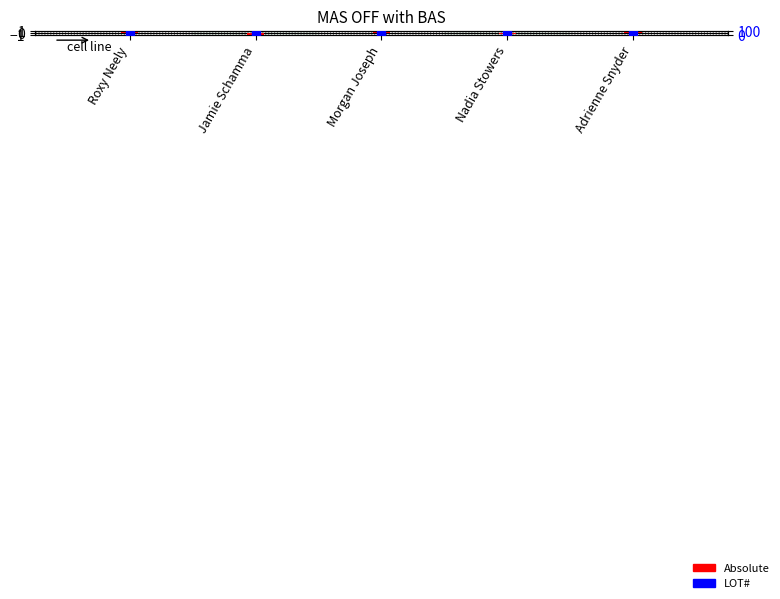

At which category is the sum across all series the highest?

Adrienne Snyder